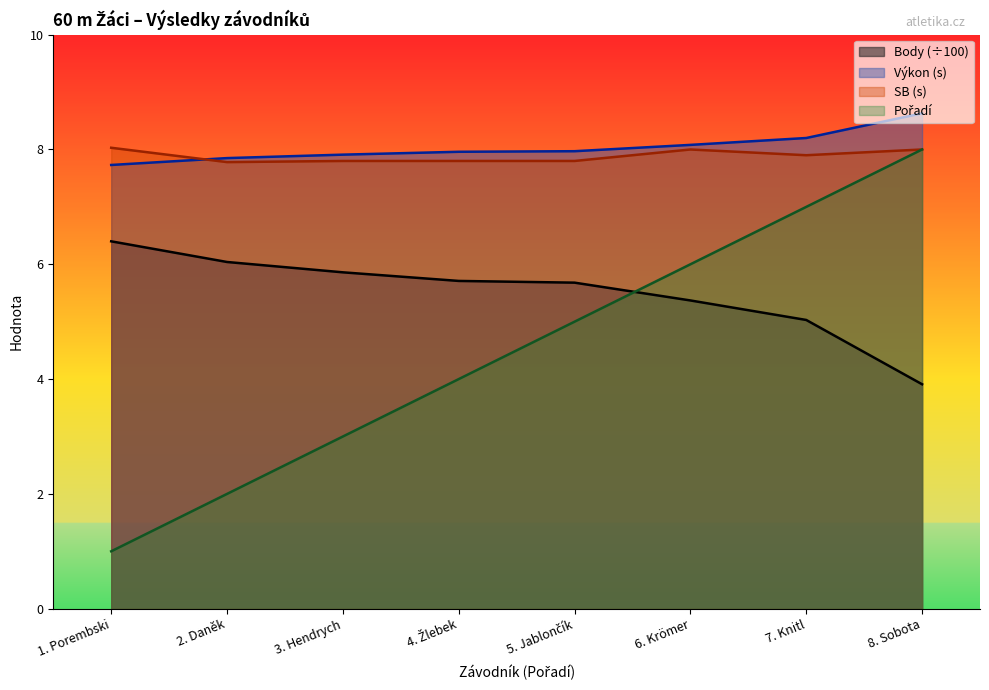

List the series in order of their peak value, highest first.

Výkon, SB, Pořadí, Body